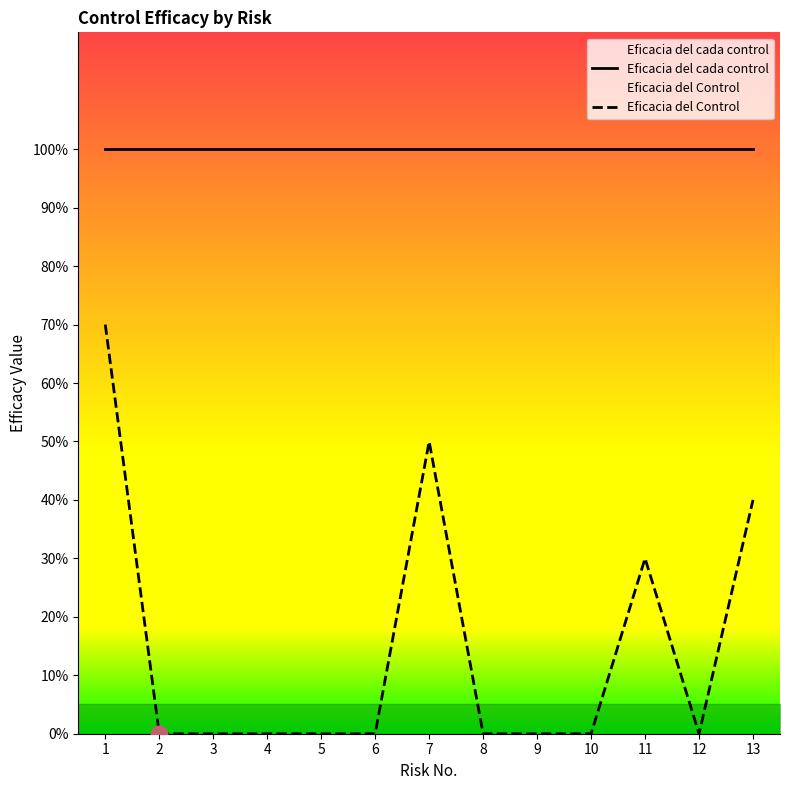

How many data points in Eficacia del Control are above 0?

4